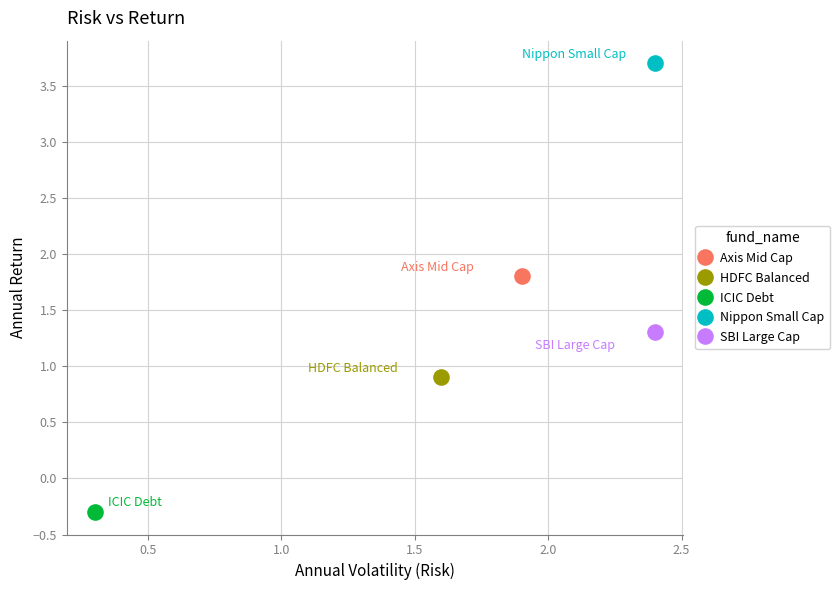

What are all the series names shown in the legend?

Axis Mid Cap, HDFC Balanced, ICIC Debt, Nippon Small Cap, SBI Large Cap